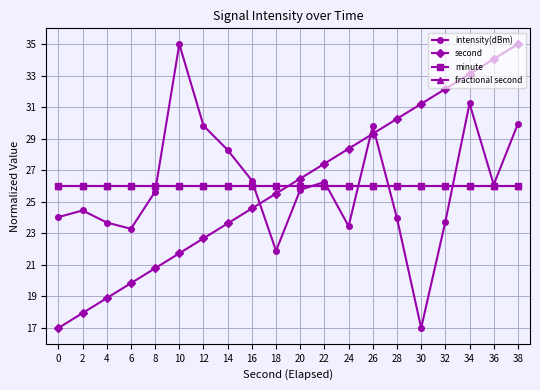

Rank the series at 6 from highest to lowest value.

minute, fractional second, intensity(dBm), second